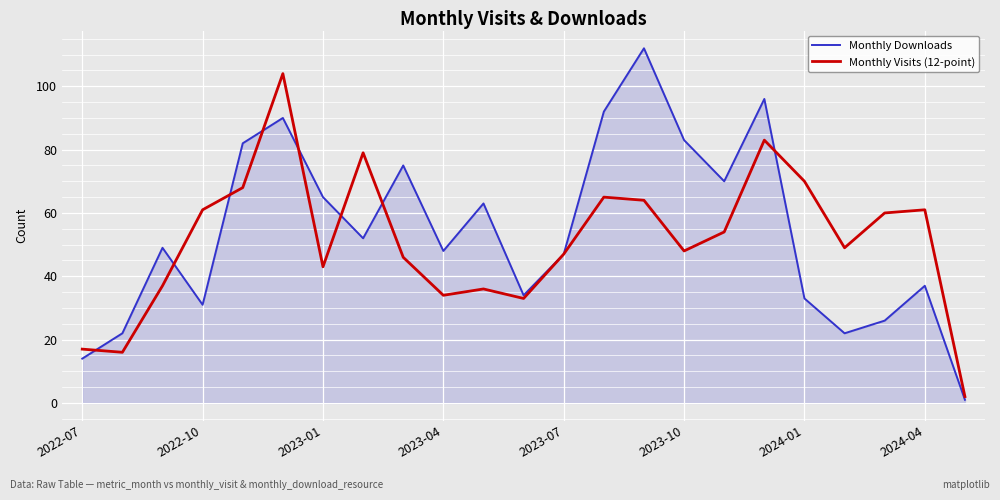

List the series in order of their peak value, lowest first.

Monthly Visits (12-point), Monthly Downloads